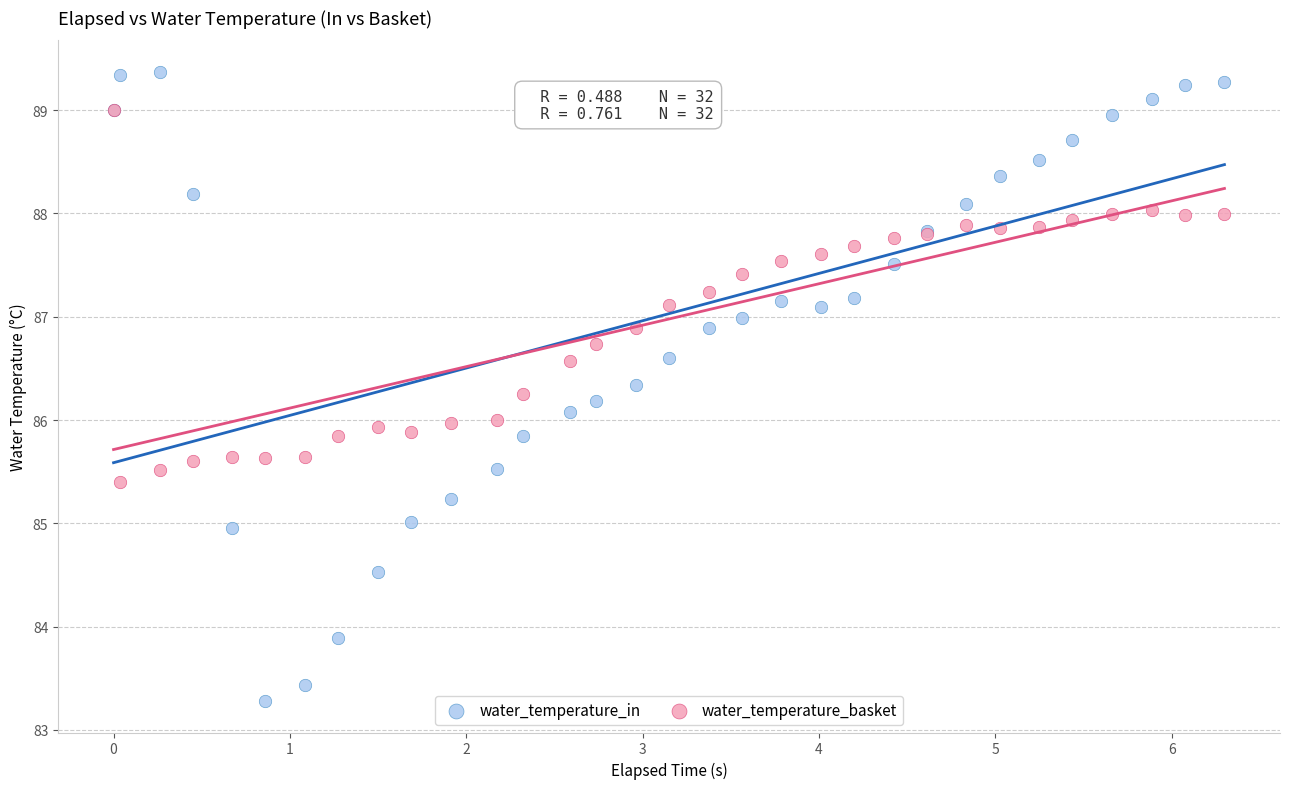

Which series has the largest Y range (max minus min)?

water_temperature_in